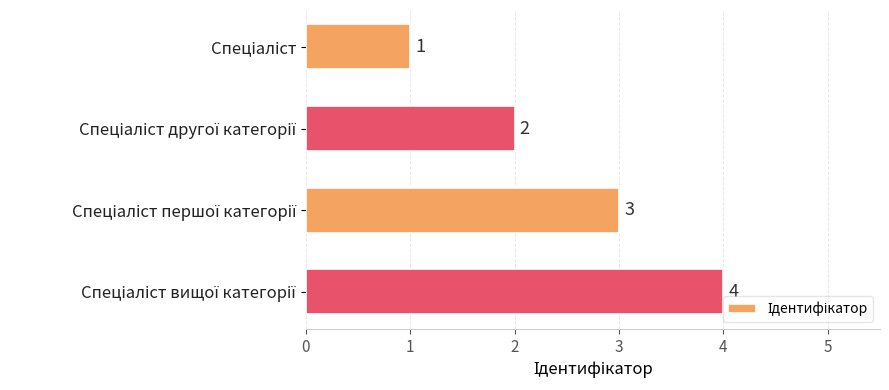

What is the difference between the maximum and minimum values?

3